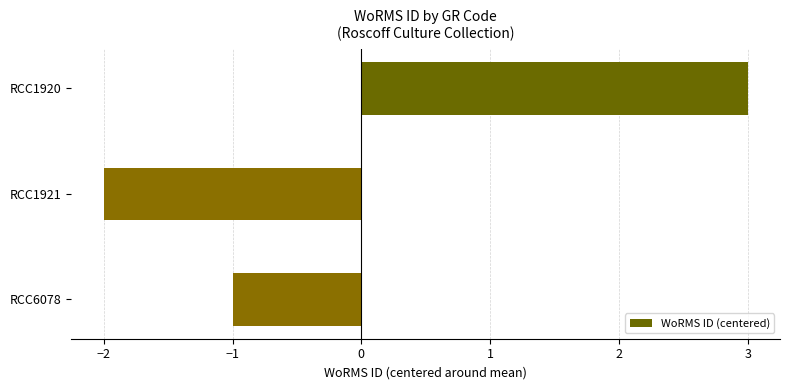

Reading top to bottom, extract all data points from this chart.

3	-2	-1